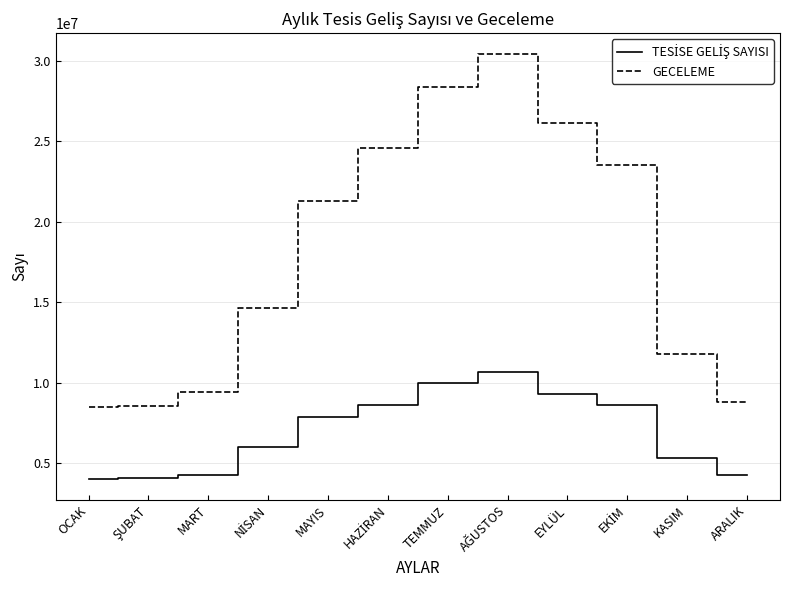

True or false: GECELEME has more than 2 points higher than both neighbors.

False